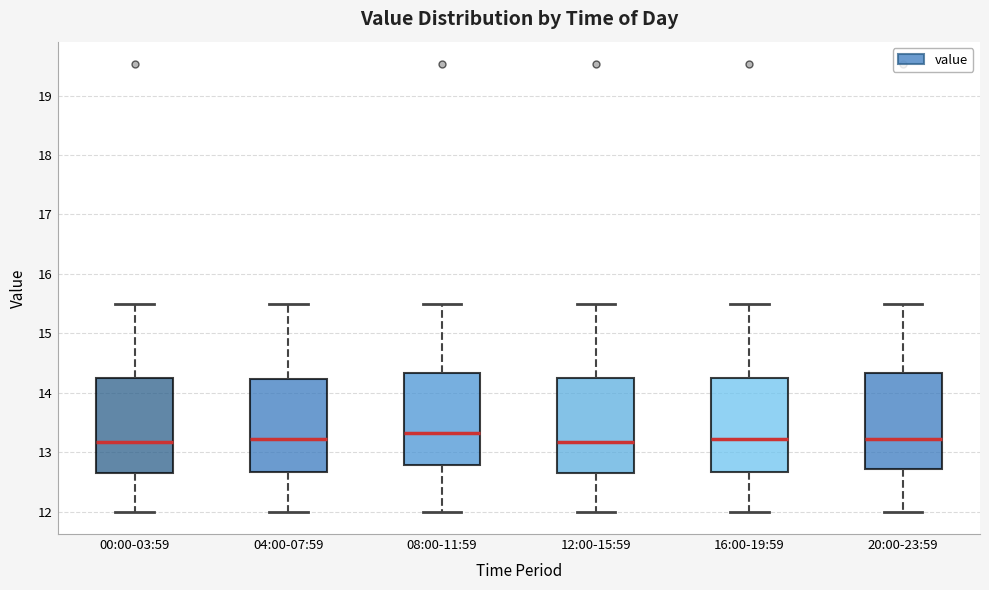

Reading left to right, transcribe this box plot: for each box, give where its median line is, the range the box spans, and where its two whiskers end, as read against the y-axis. The values are not printed on the chart, so give them approximately, as read against the axis.

00:00-03:59: median 13.2, box 12.7 to 14.3, whiskers 12.0 to 15.5
04:00-07:59: median 13.2, box 12.7 to 14.2, whiskers 12.0 to 15.5
08:00-11:59: median 13.3, box 12.8 to 14.3, whiskers 12.0 to 15.5
12:00-15:59: median 13.2, box 12.7 to 14.3, whiskers 12.0 to 15.5
16:00-19:59: median 13.2, box 12.7 to 14.3, whiskers 12.0 to 15.5
20:00-23:59: median 13.2, box 12.7 to 14.3, whiskers 12.0 to 15.5